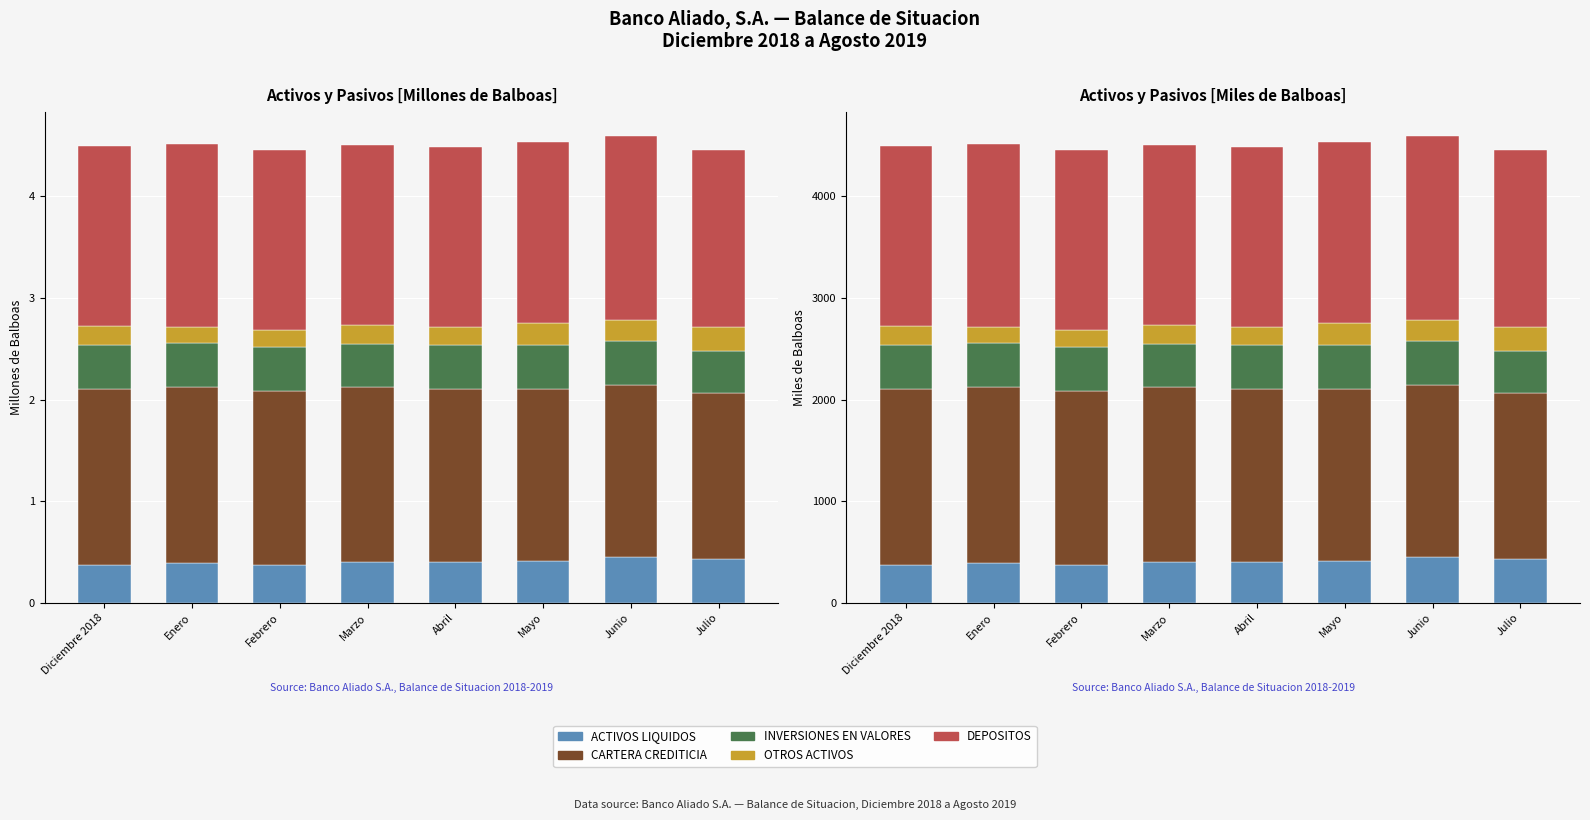

Which series has the largest total across all categories?

DEPOSITOS